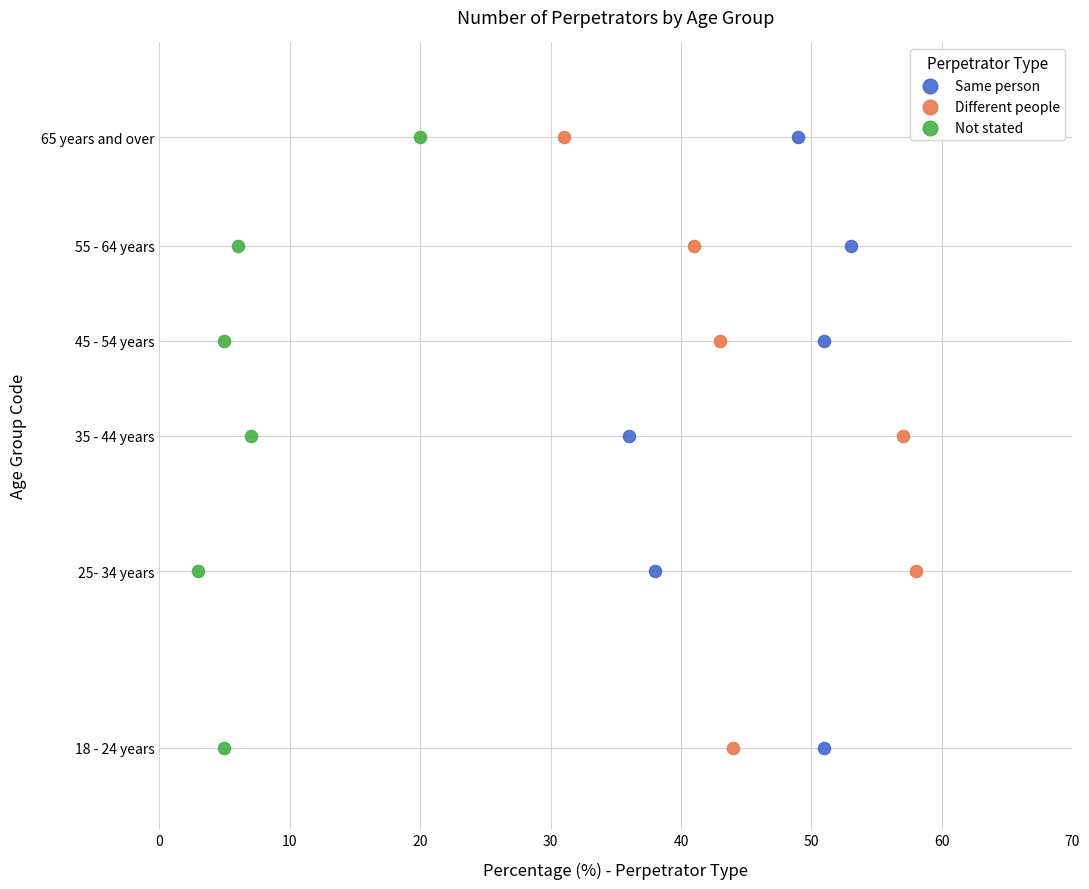

What are all the series names shown in the legend?

Same person, Different people, Not stated